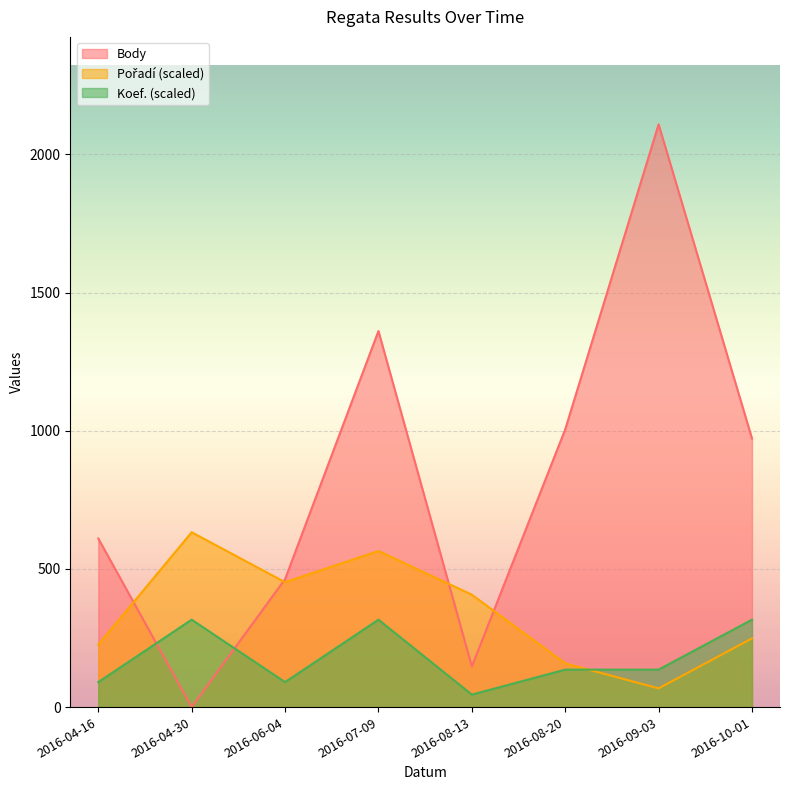

How many interior local valleys does the Body series have?

2